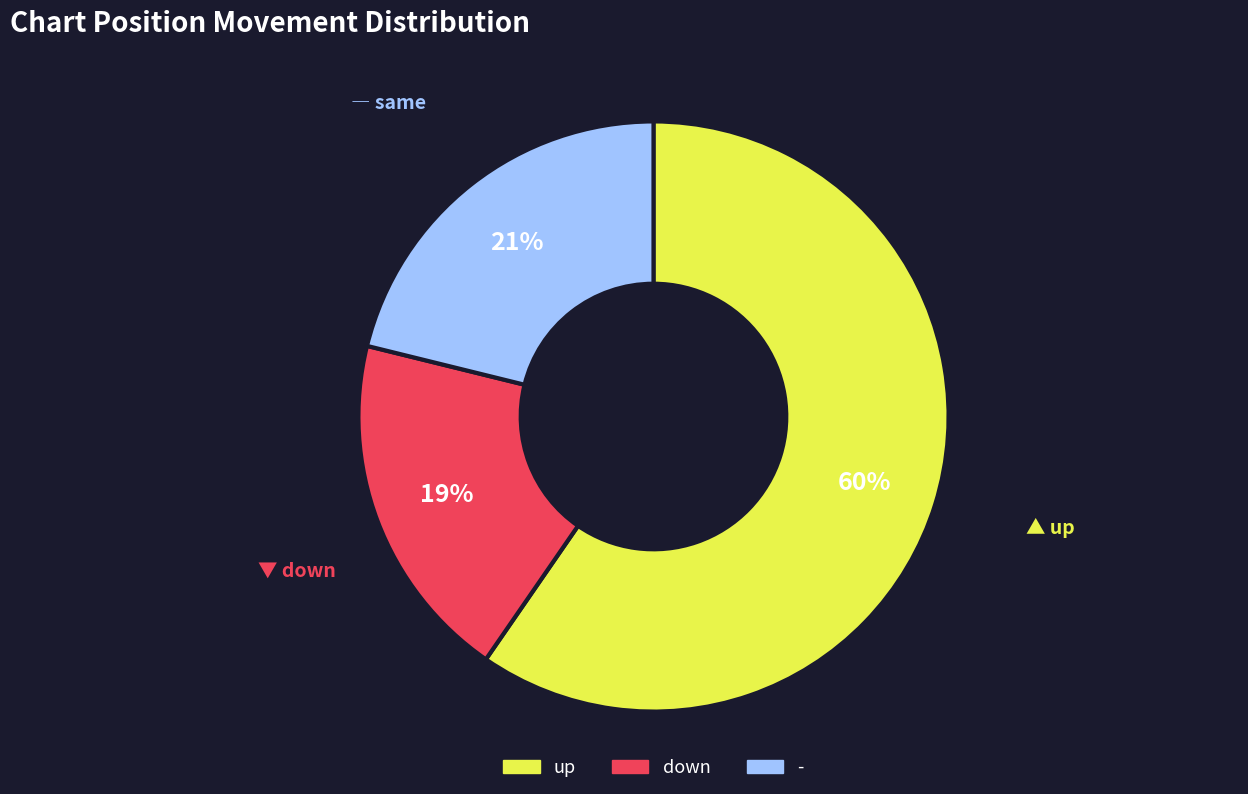

Is up the majority of the pie?

Yes